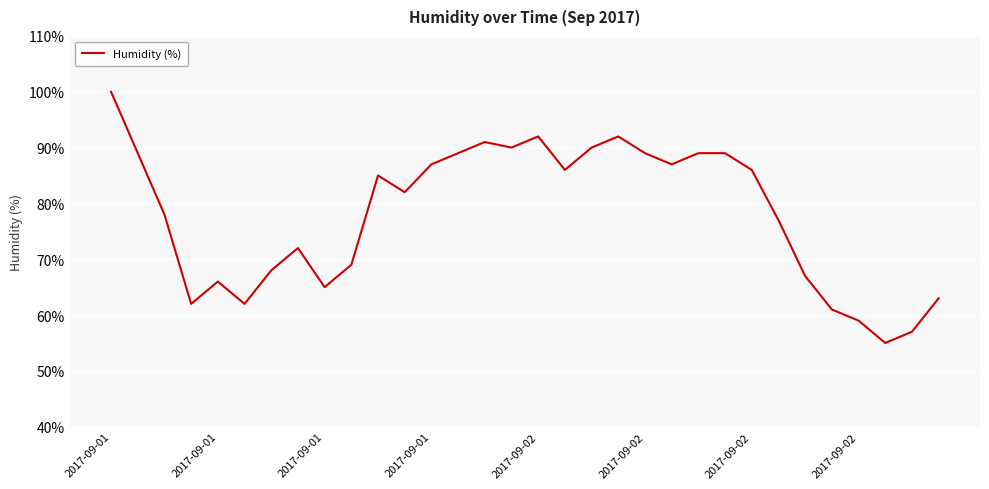

What is the maximum value shown in the chart?

100